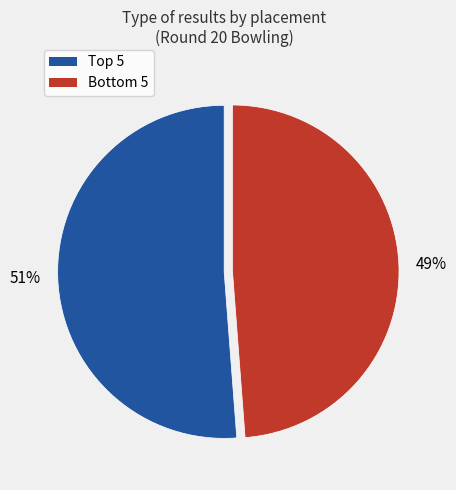

Is there any slice that represents more than half of the pie?

Yes